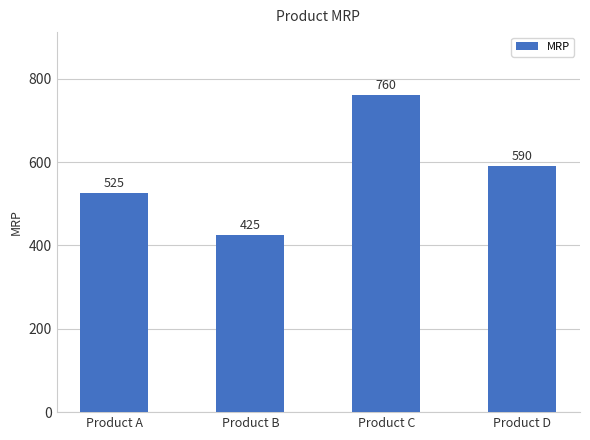

Read the value at Product C, to the nearest 5.

760